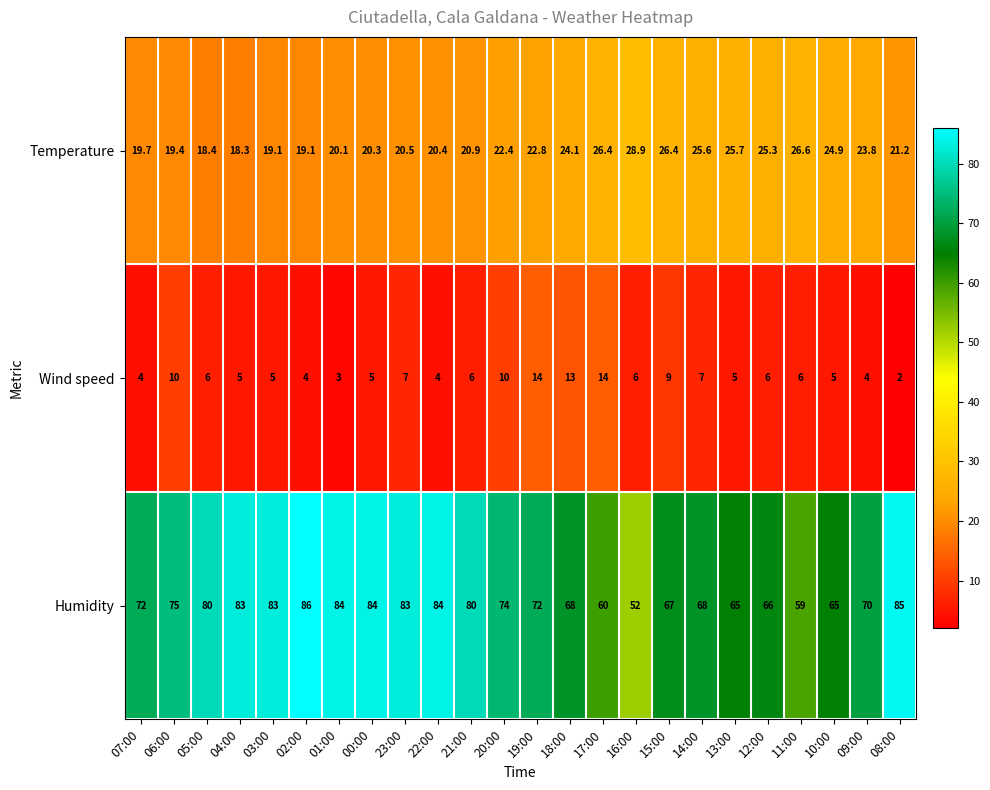

What is the average value of the Wind speed series?

6.7